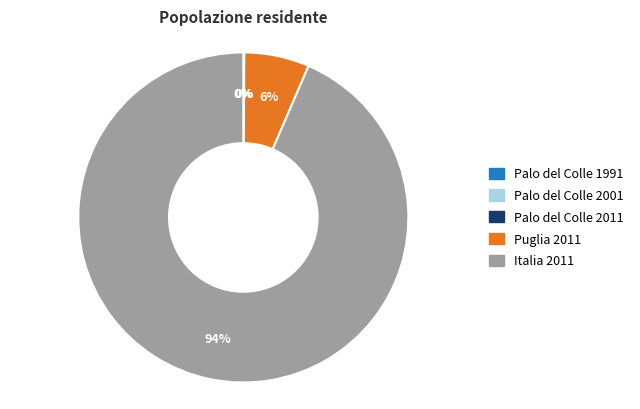

To the nearest percent, what is the average slice percentage?

20%